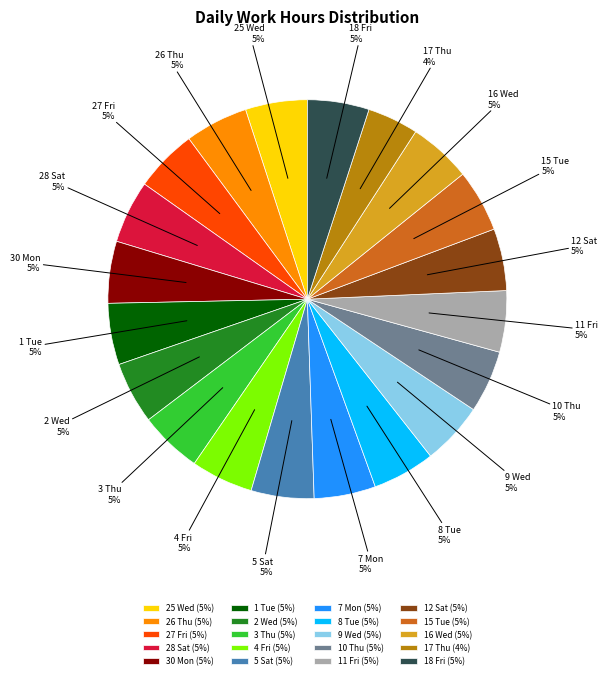

Is there any slice that represents more than half of the pie?

No